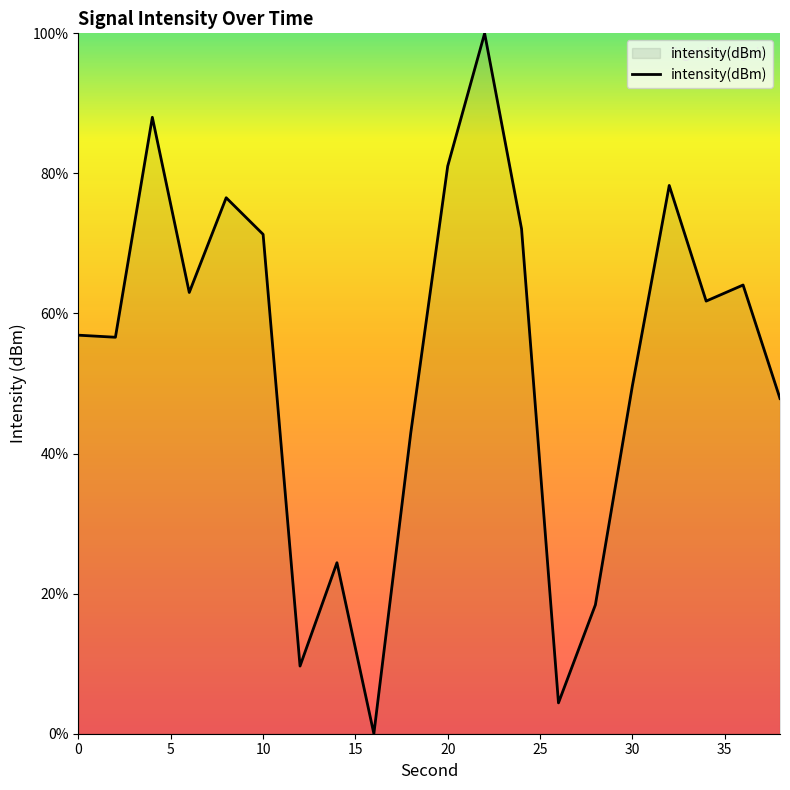

What is the greatest value displayed?

100.0